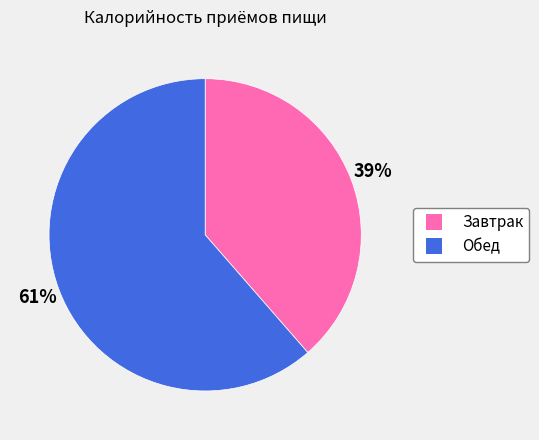

Which has a higher value, Завтрак or Обед?

Обед